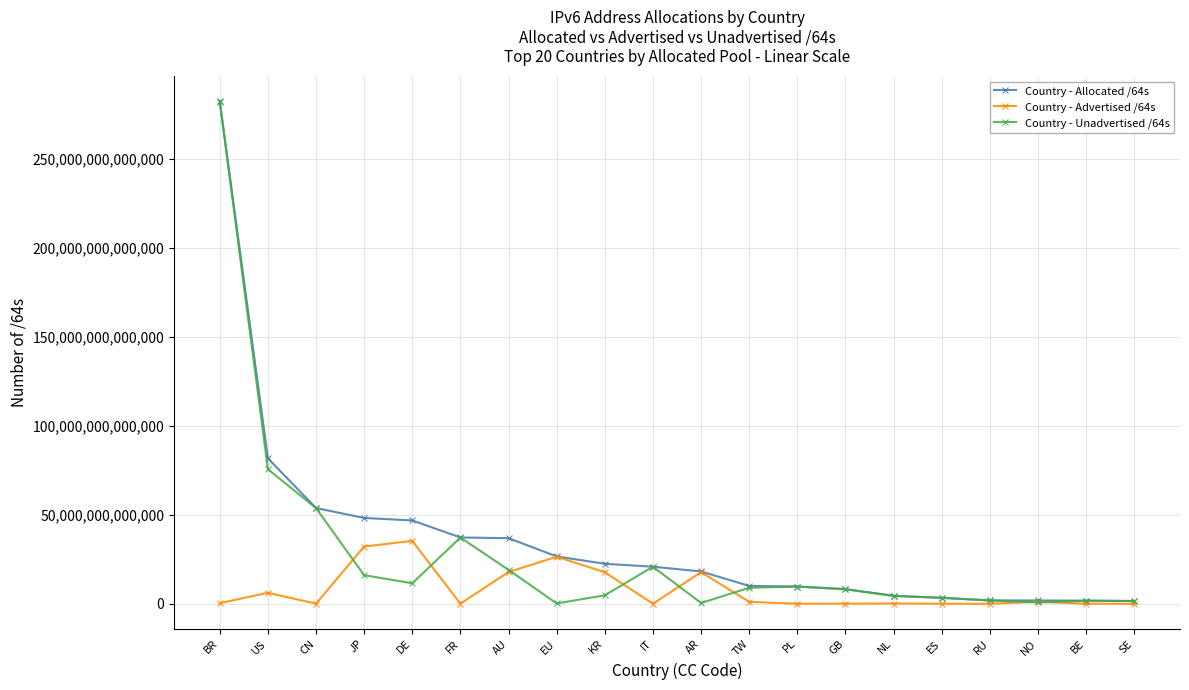

What are all the series names shown in the legend?

Country - Allocated /64s, Country - Advertised /64s, Country - Unadvertised /64s